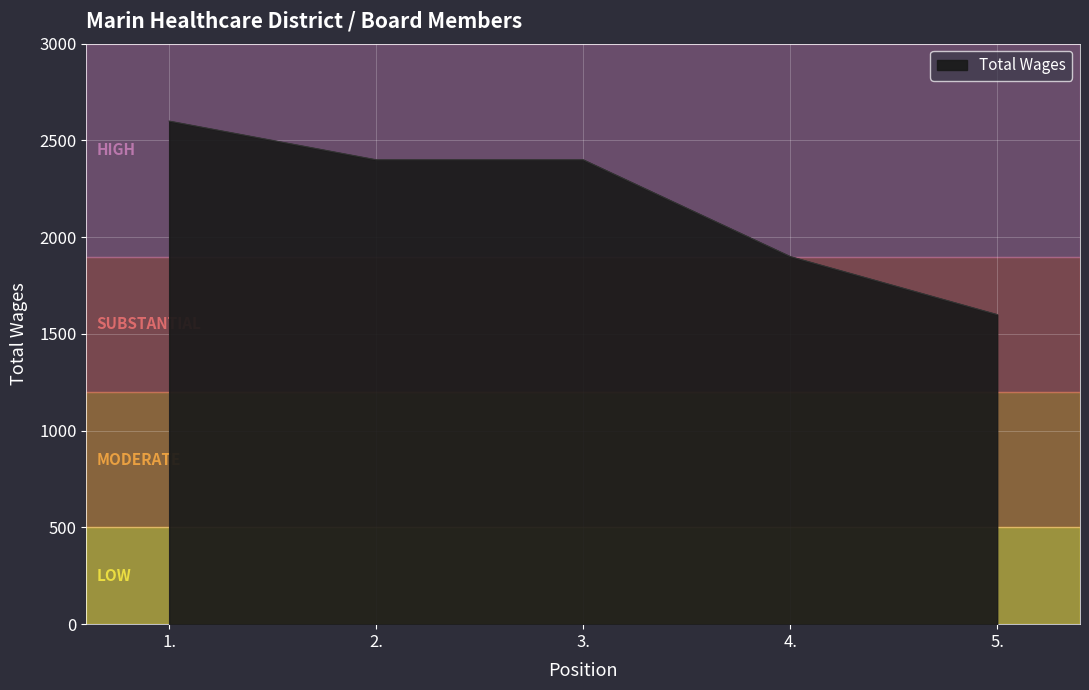

Is it true that the value at 3. is 2400?

True